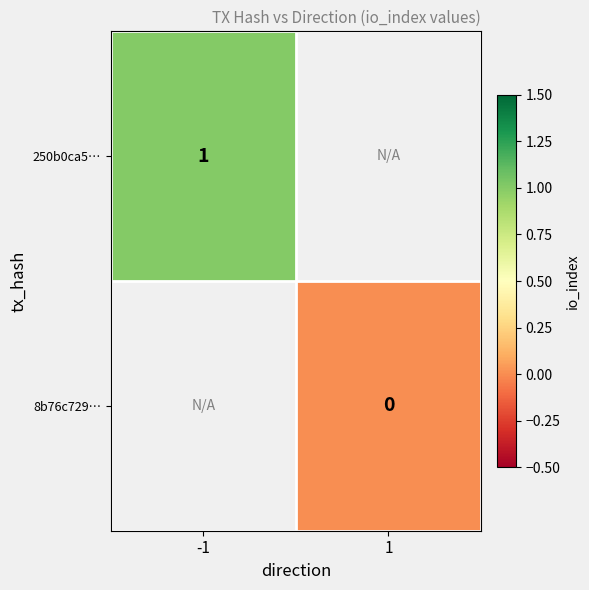

Is the value of 8b76c729… at 1 greater than the value of 250b0ca5… at 1?

No